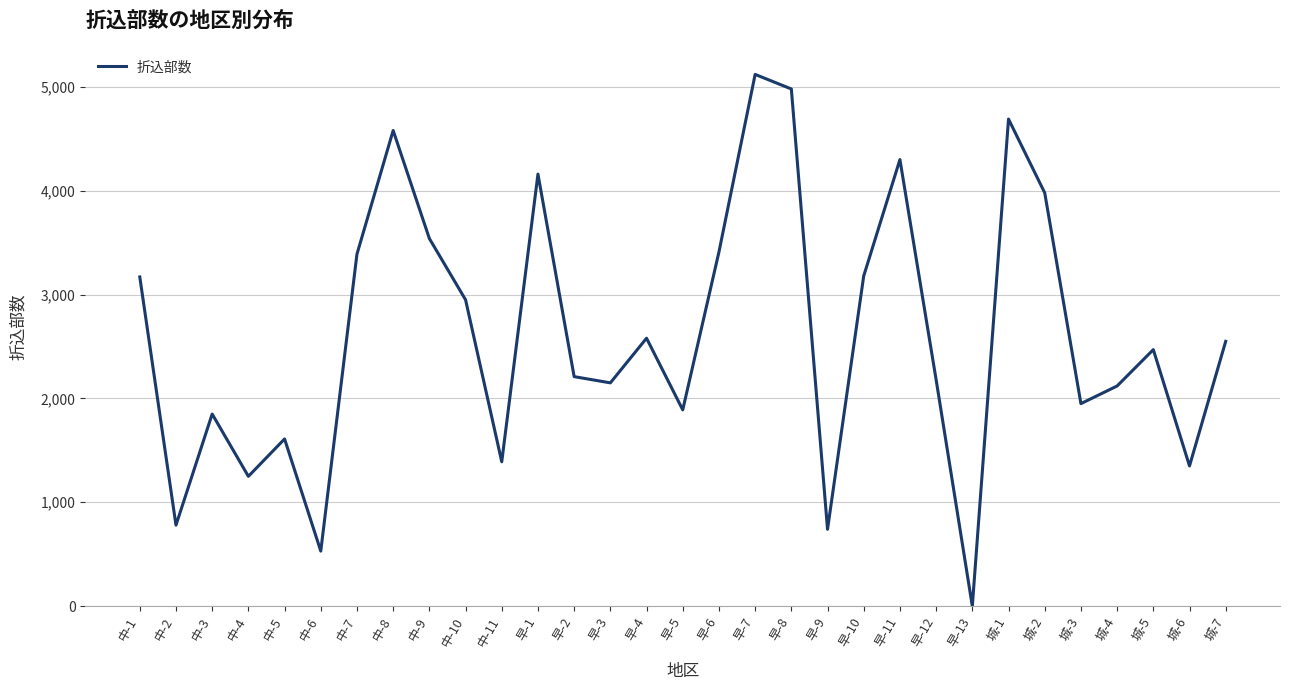

True or false: there are more than 2 points higher than both neighbors.

True